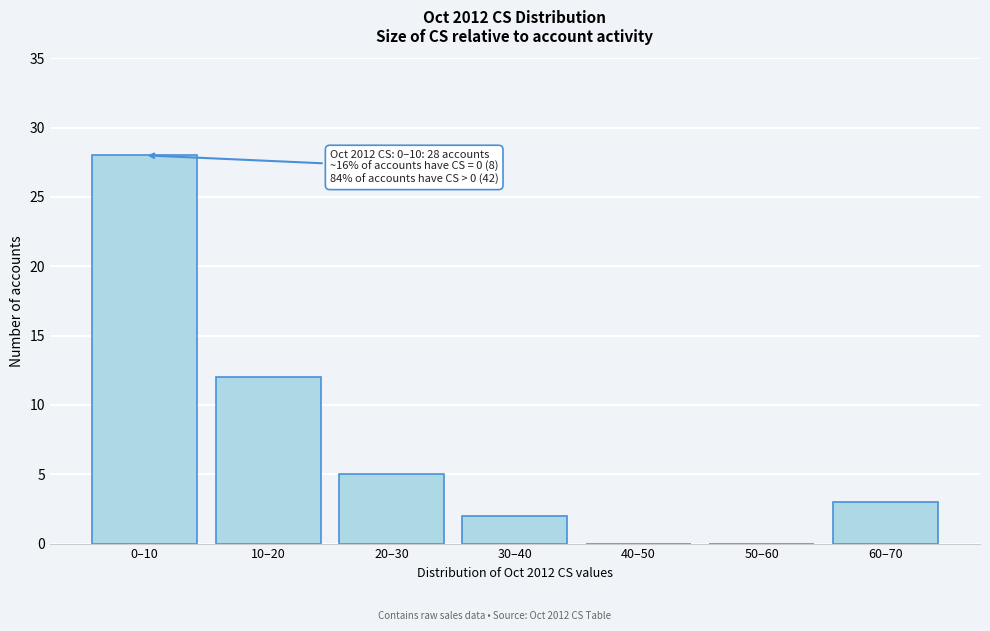

Reading left to right, list all the values displayed in this chart.

0–10=28	10–20=12	20–30=5	30–40=2	40–50=0	50–60=0	60–70=3